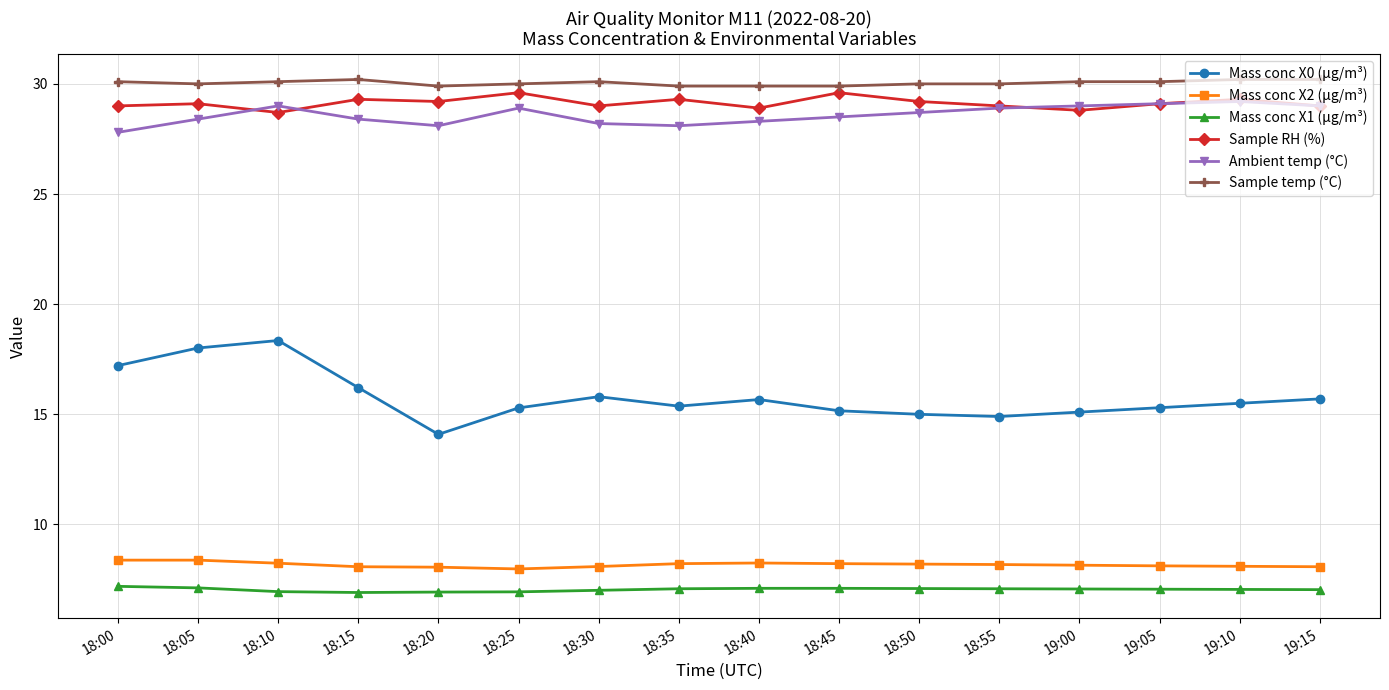

What is the minimum value for Ambient temp (°C)?

27.8